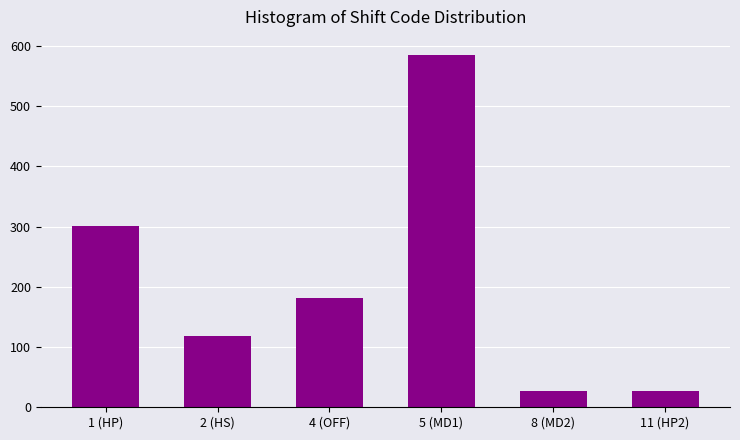

Reading right to left, list all the values displayed in this chart.

27	27	586	181	118	301